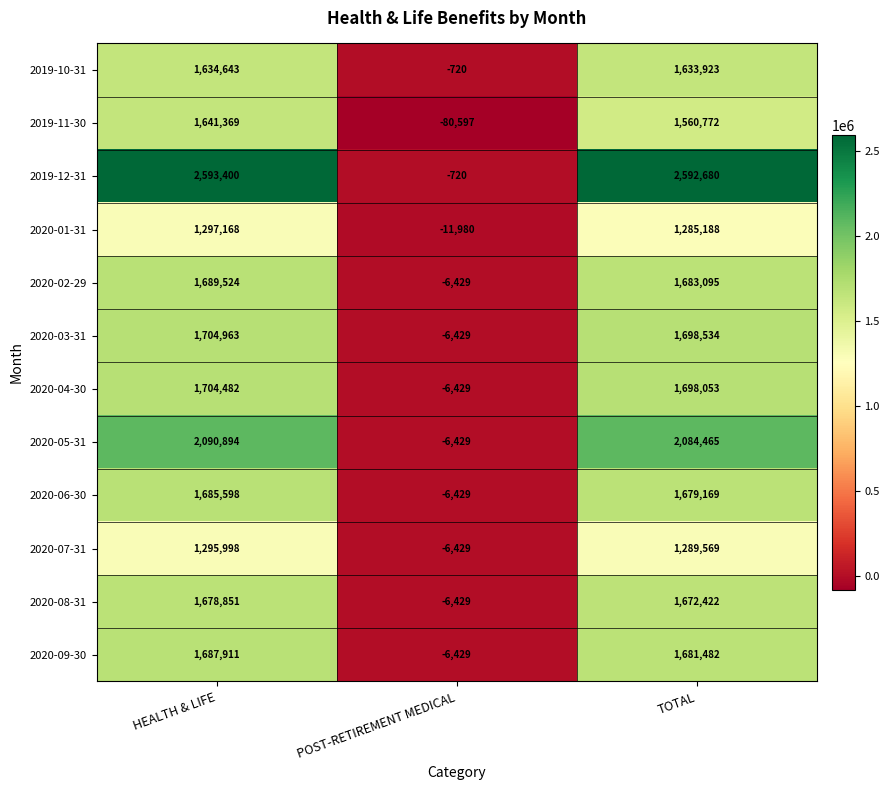

What is the difference between the 2020-01-31 values at HEALTH & LIFE and TOTAL?

11980